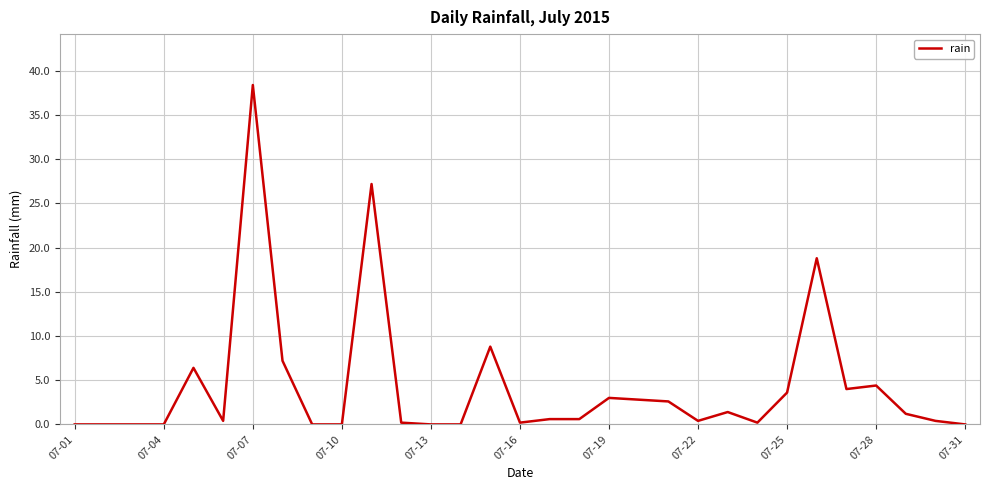

What is the greatest value displayed?

38.4